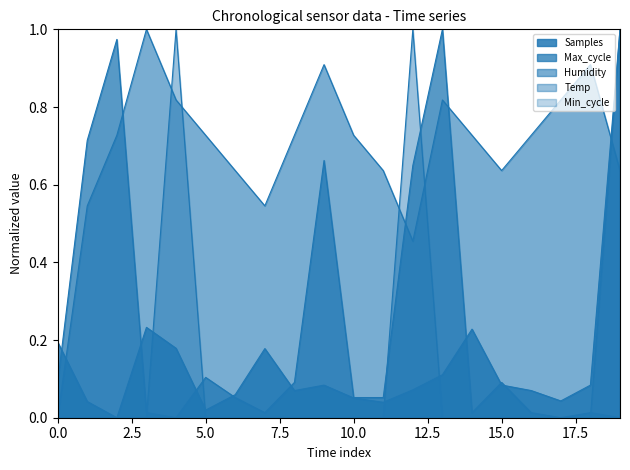

True or false: Humidity and Samples intersect in this chart.

True